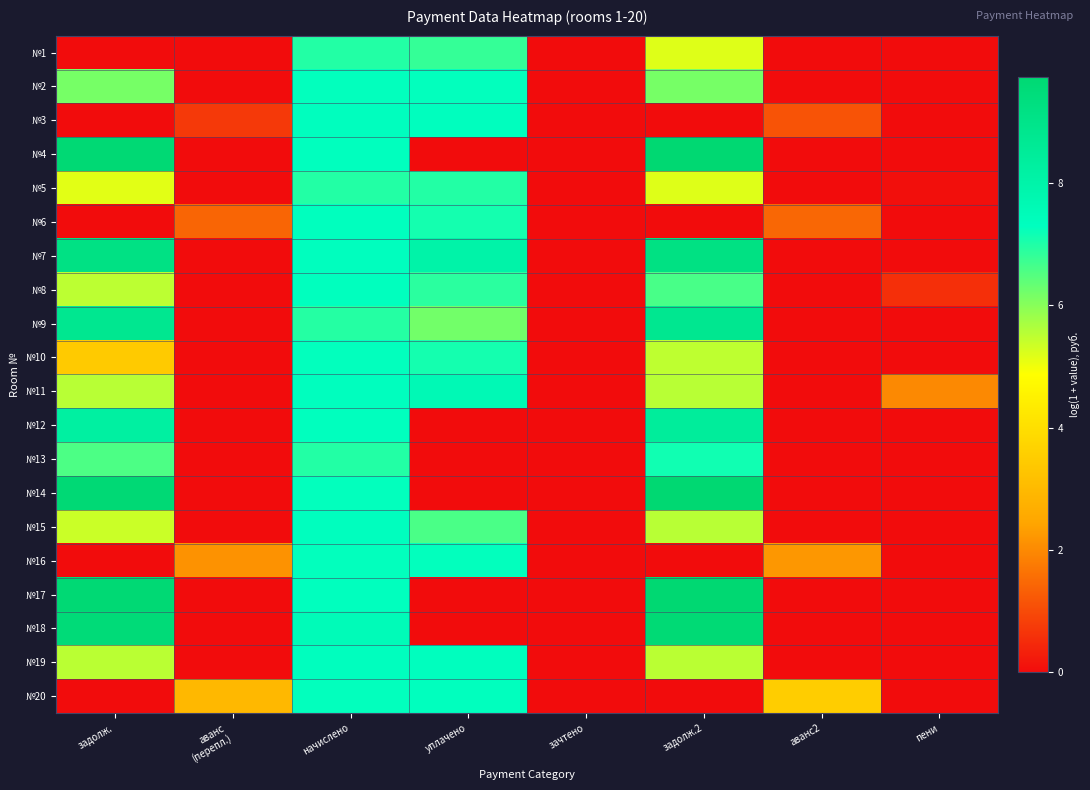

What is the maximum value shown in the chart?

9.7